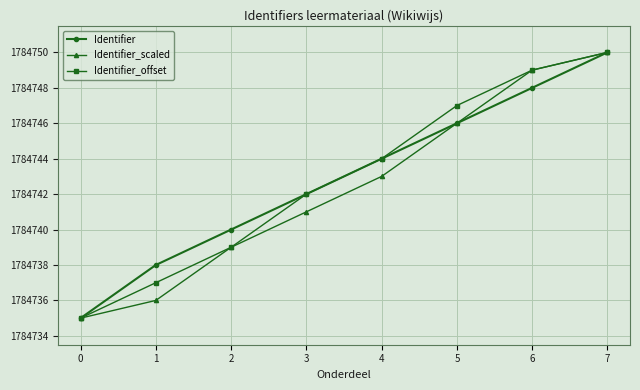

At which category is the sum across all series the highest?

7